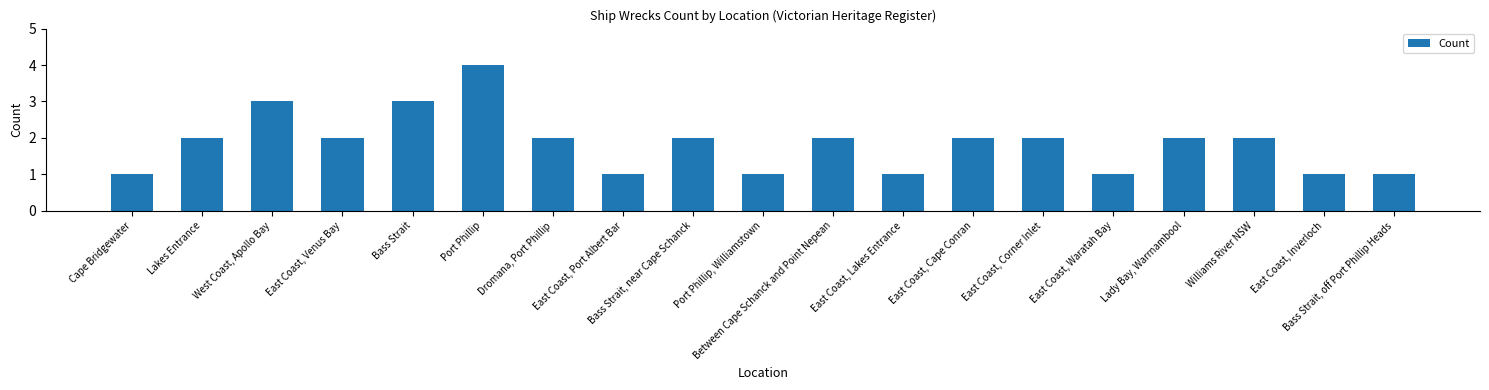

Read the value at Bass Strait.

3